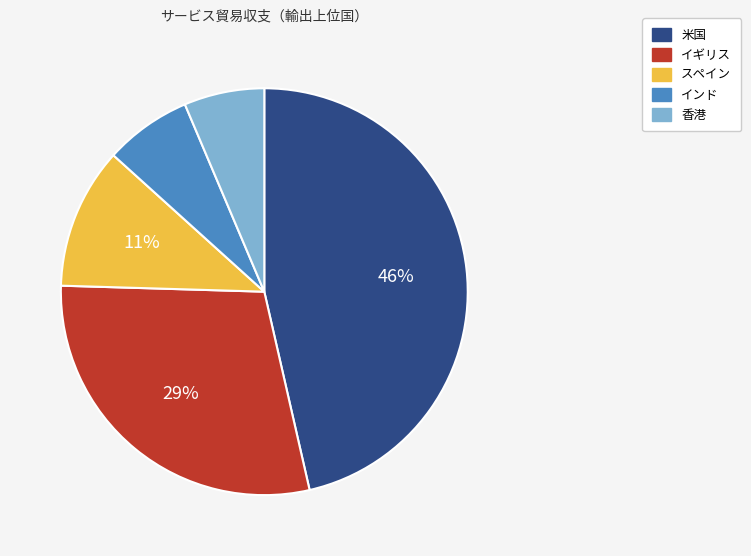

Is the sum of 米国 and 香港 greater than half?

Yes